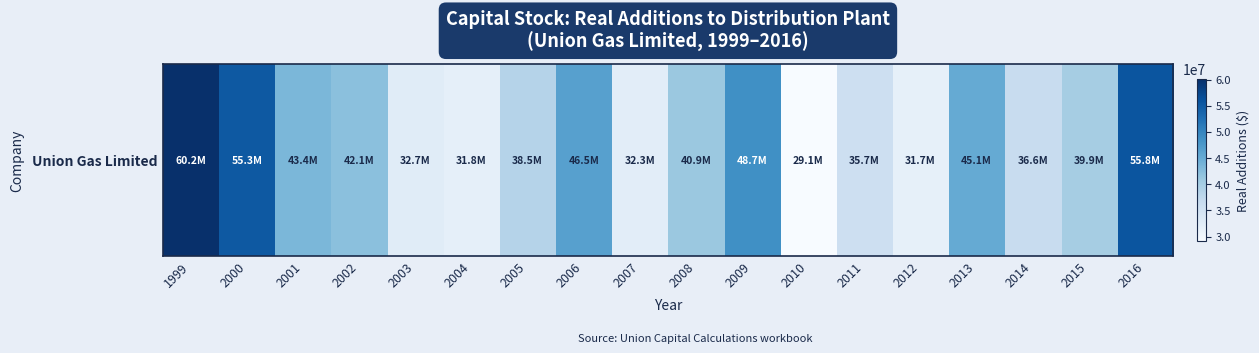

What is the ratio of the value at 2003 to the value at 2008?

0.8